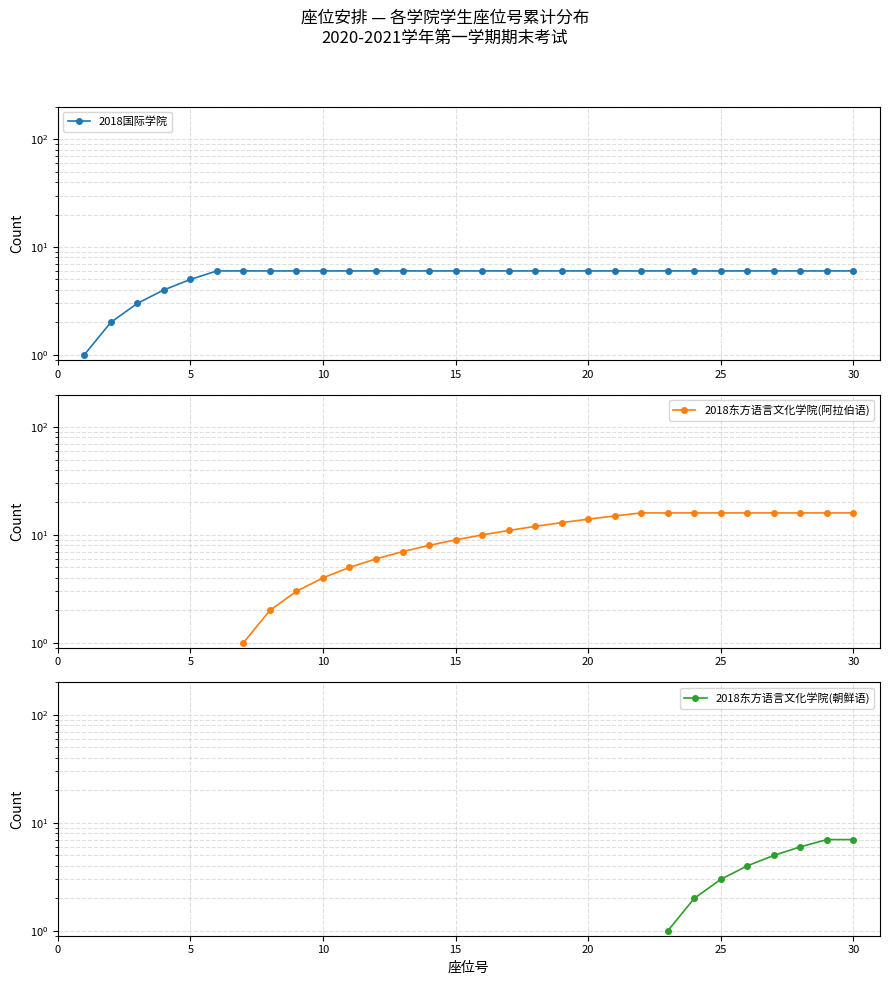

How many distinct data groups are displayed?

3